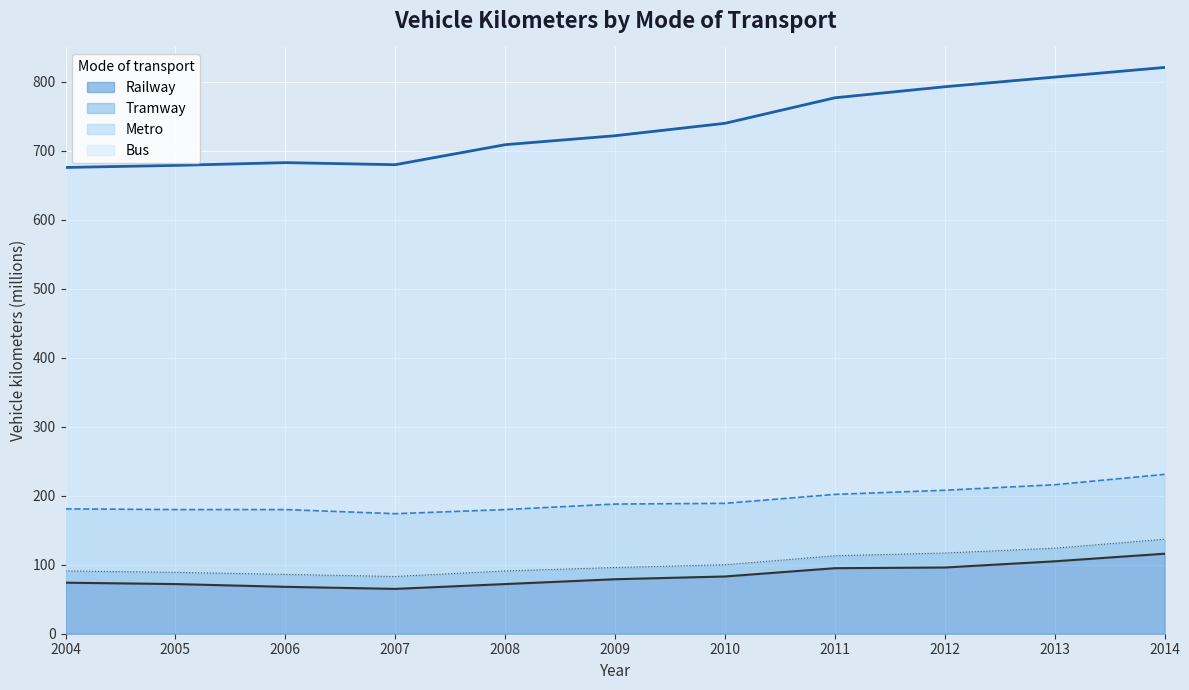

At which category does the chart reach its peak across all series?

2014